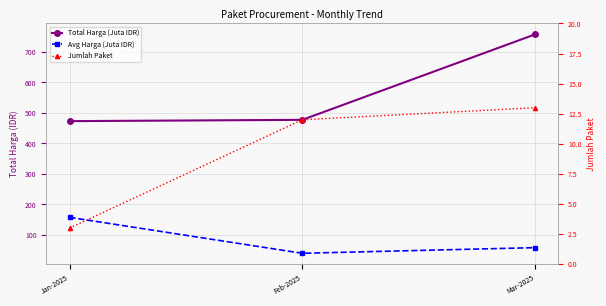

Which series has the widest spread of values?

Total Harga (Juta IDR)